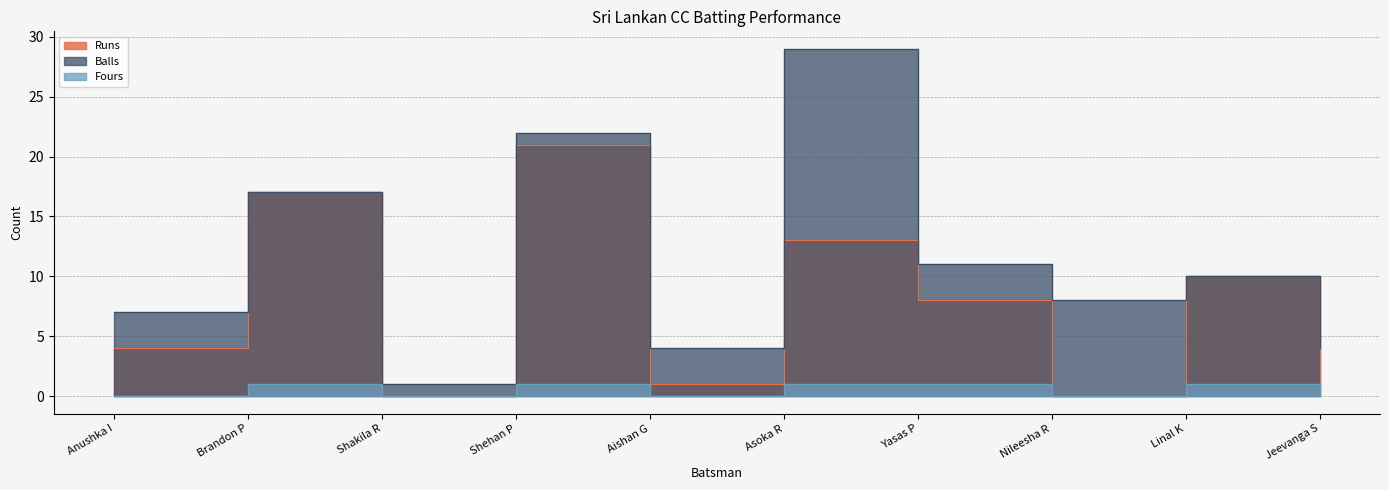

How many values in the Fours series are below 1?

5